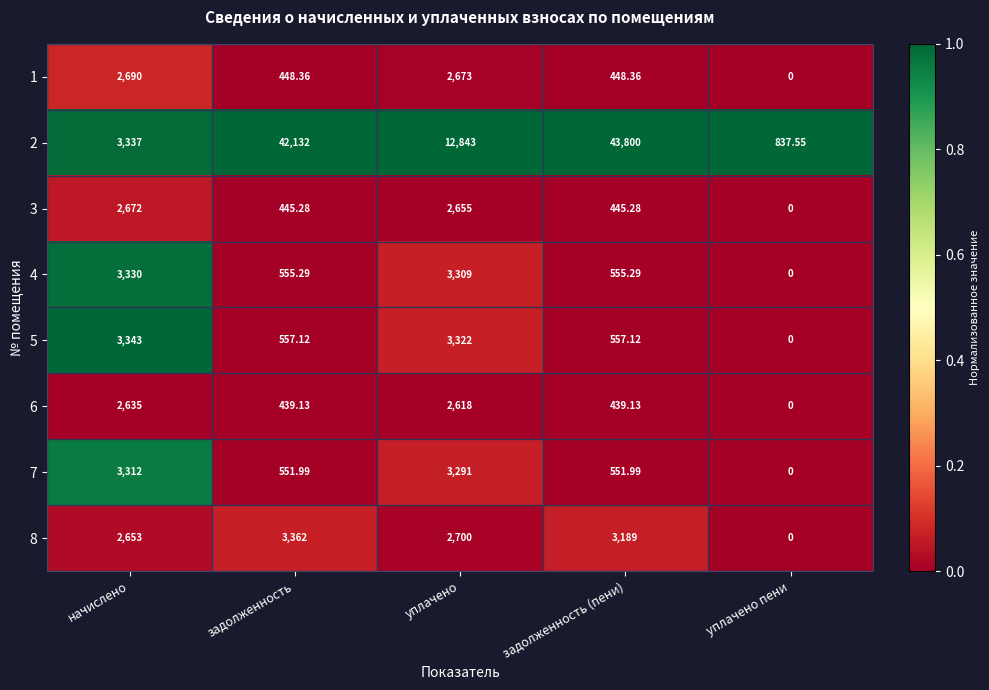

Which category has the lowest value across all series?

уплачено пени